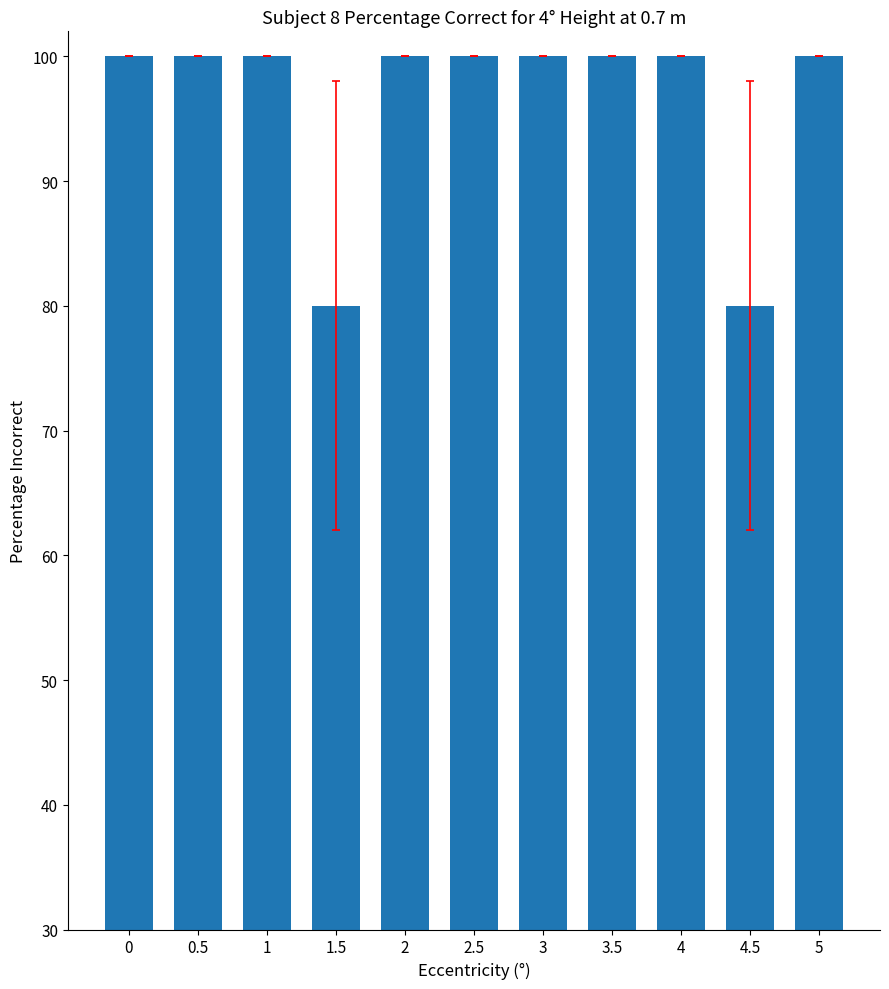

Approximately how many times larger is the value at 2 compared to 3?

1.0